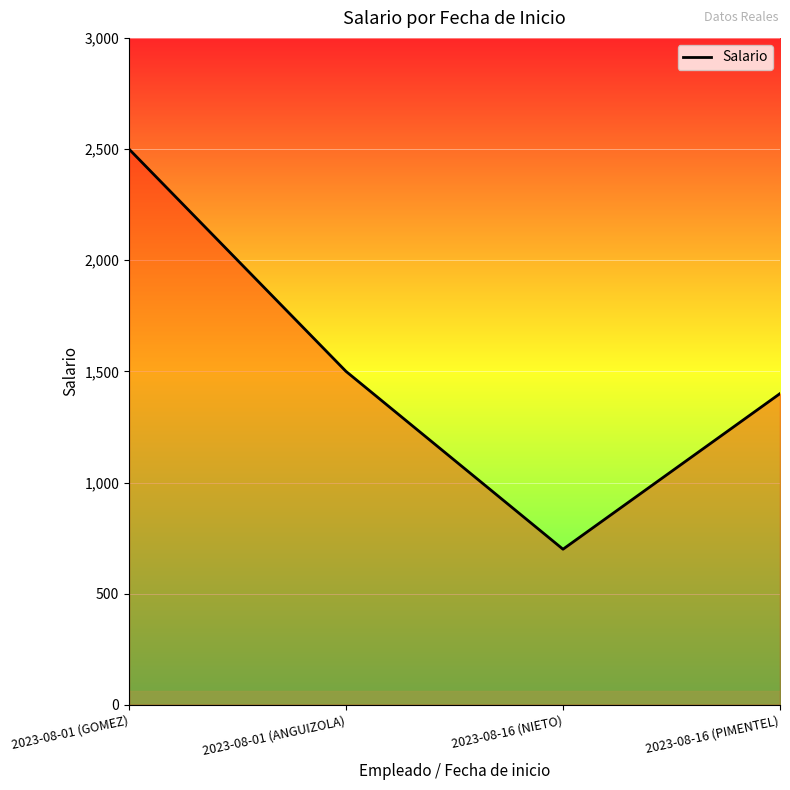

Reading right to left, extract all data points from this chart.

1400	700	1500	2500